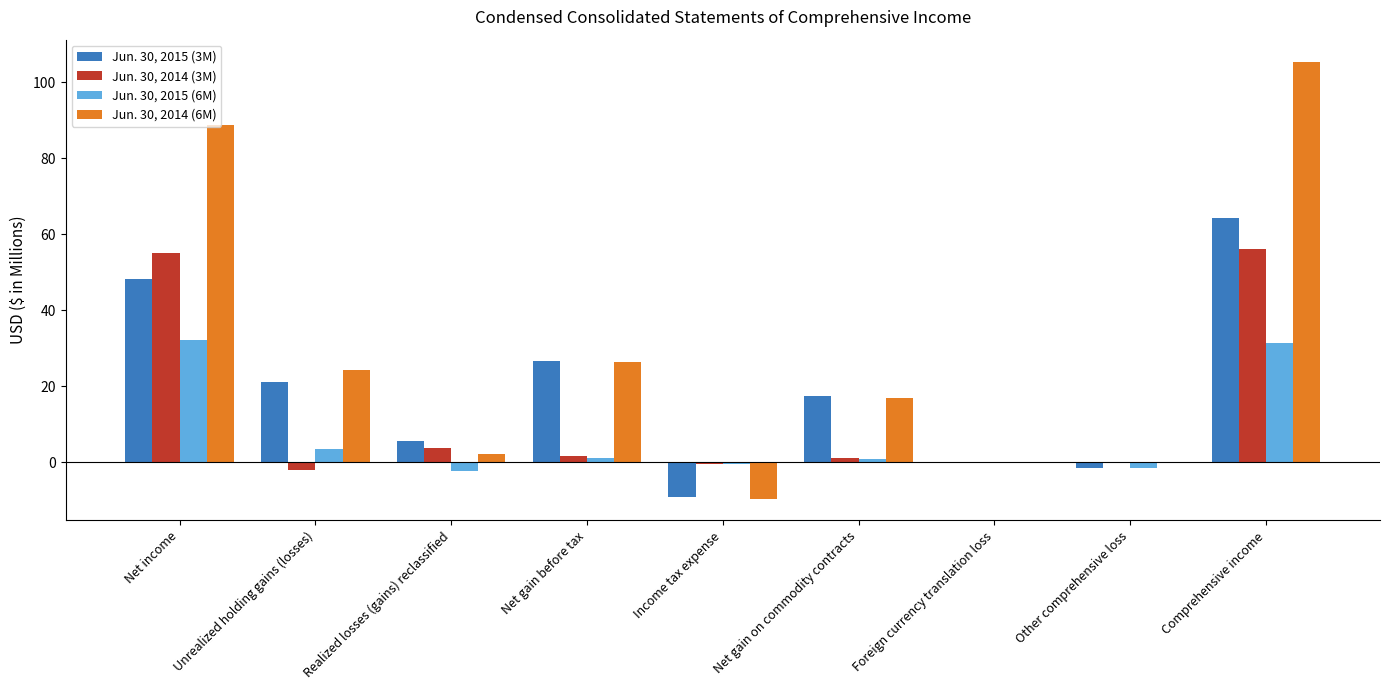

What are all the series names shown in the legend?

Jun. 30, 2015 (3M), Jun. 30, 2014 (3M), Jun. 30, 2015 (6M), Jun. 30, 2014 (6M)